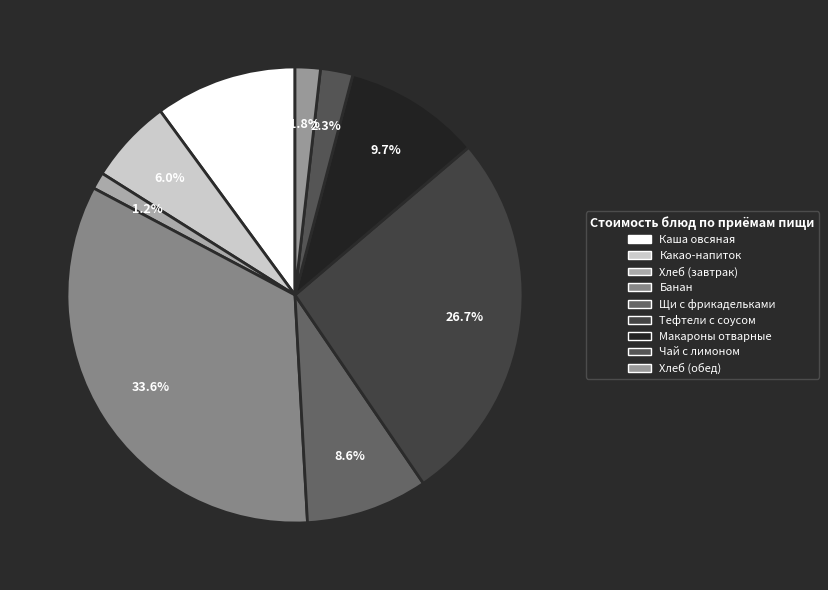

How many slices are in this pie chart?

9